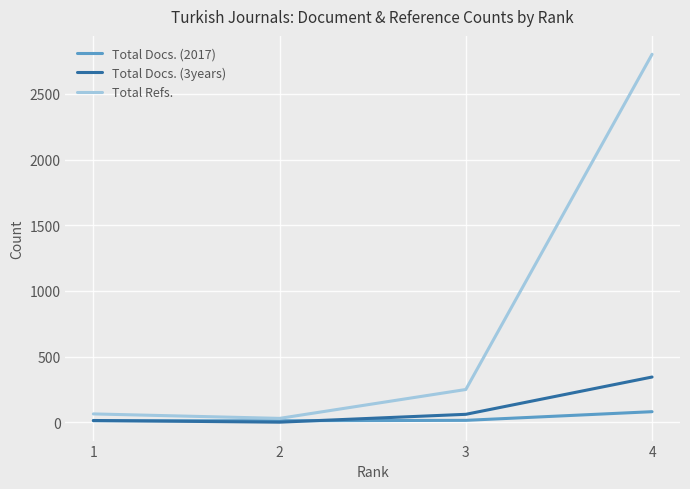

The value of Total Docs. (3years) at 2 is -206. True or false?

False